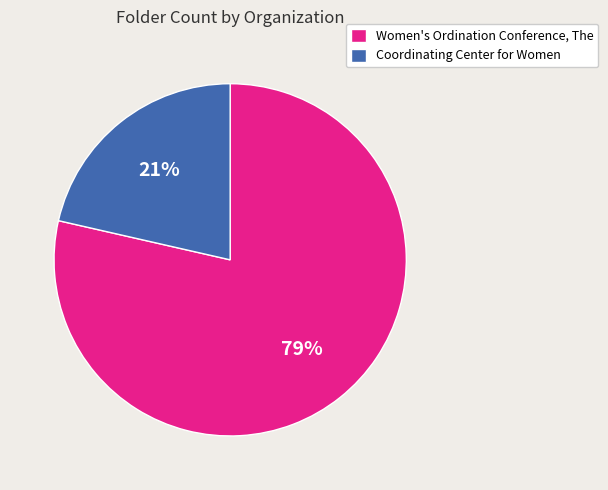

Count the number of slices in the pie.

2